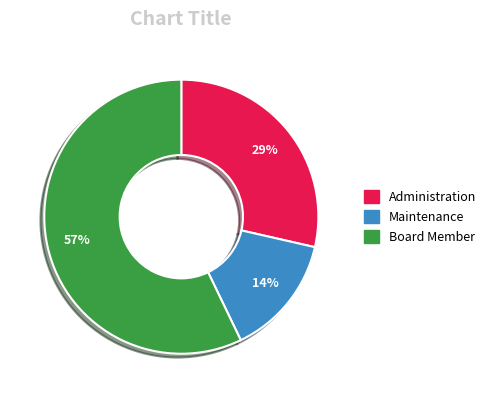

To the nearest percent, what portion does Board Member represent?

57%